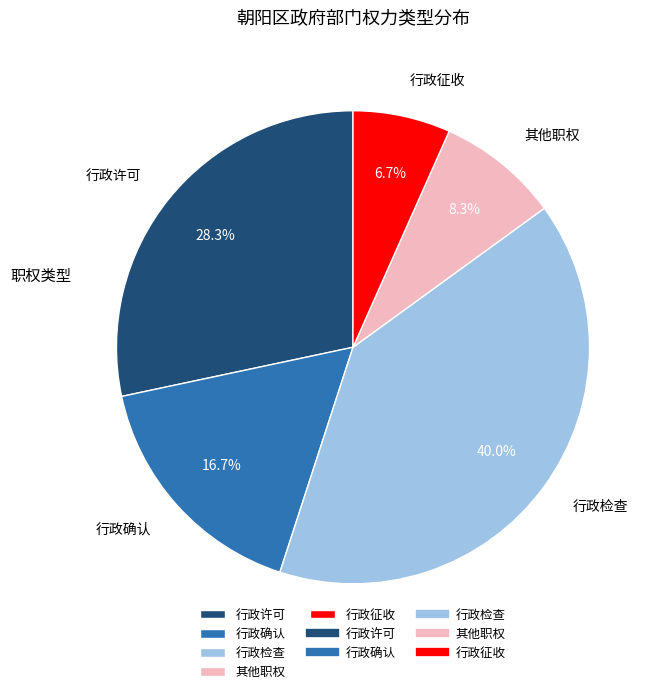

How many slices are in this pie chart?

5